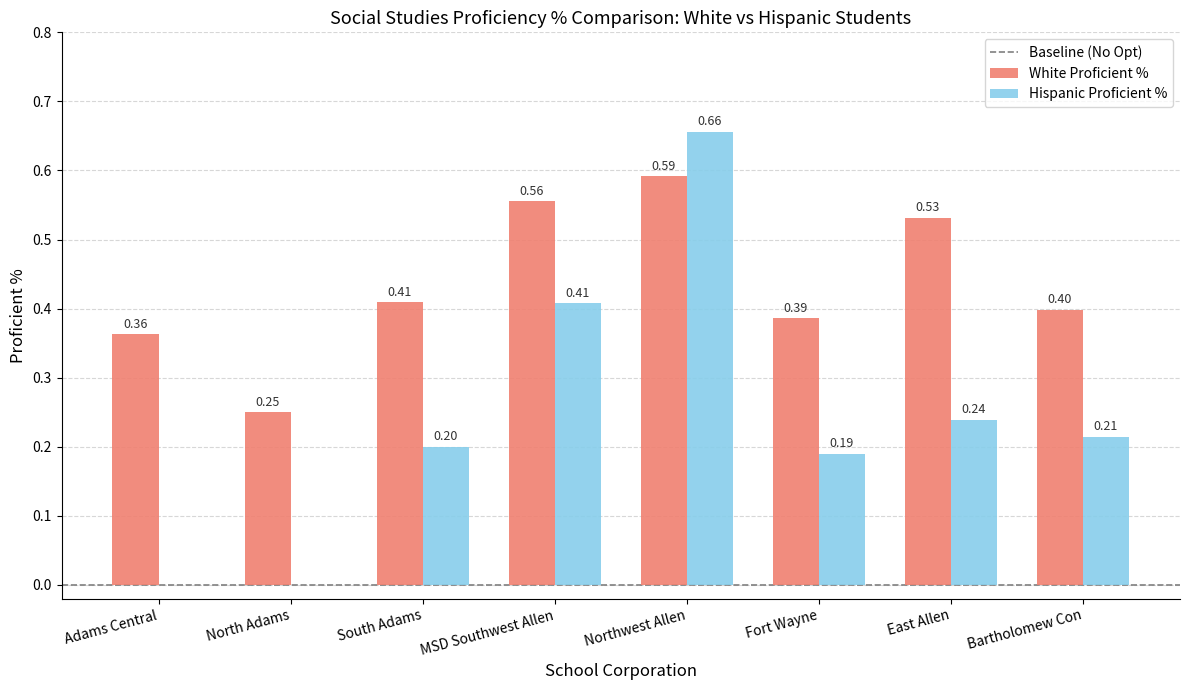

Which series has the largest total across all categories?

White Proficient %